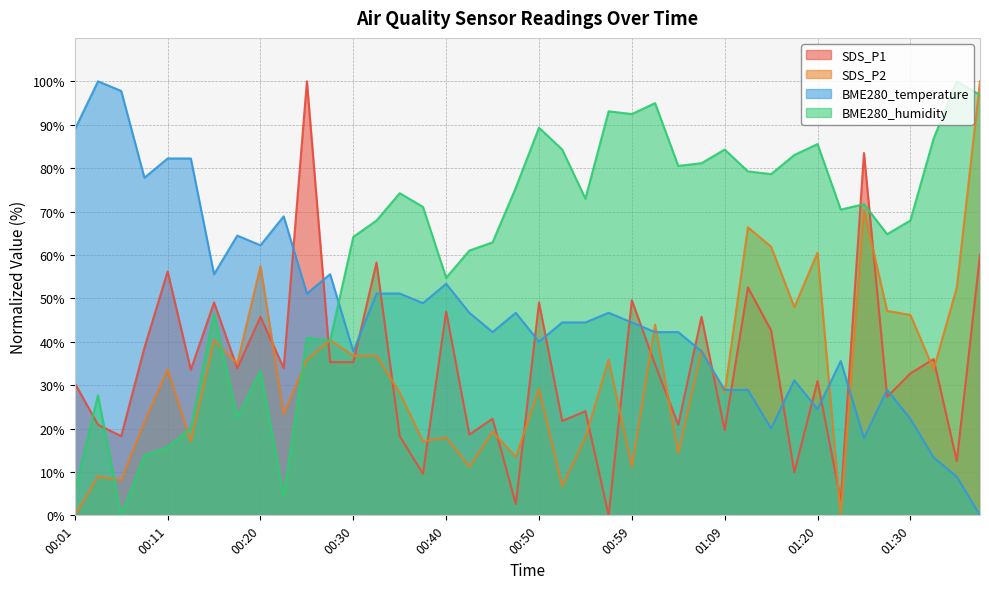

True or false: BME280_temperature and SDS_P2 cross at least once.

True